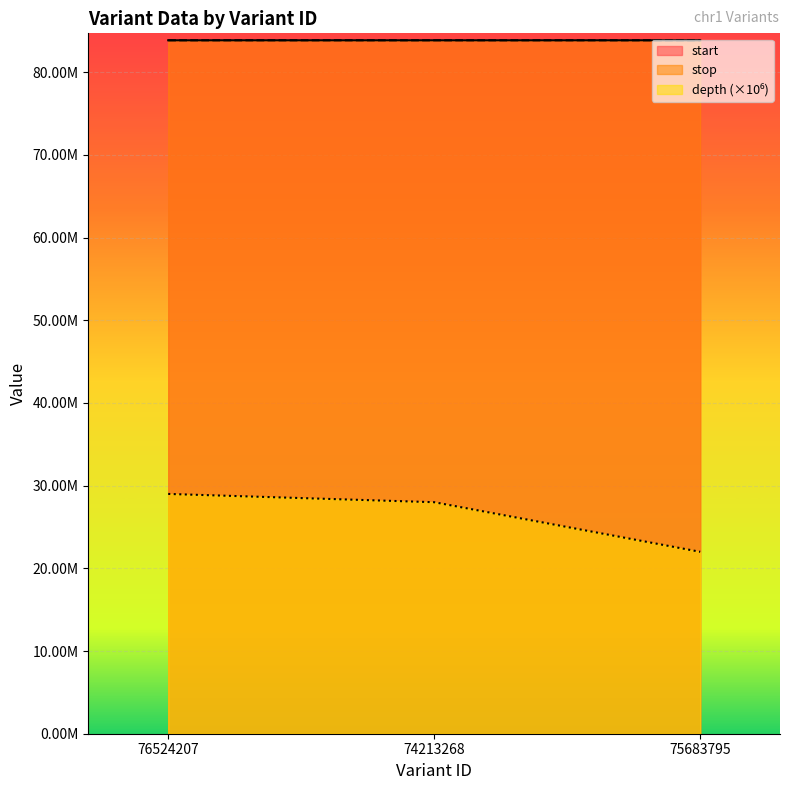

How many lines are shown in the chart?

3